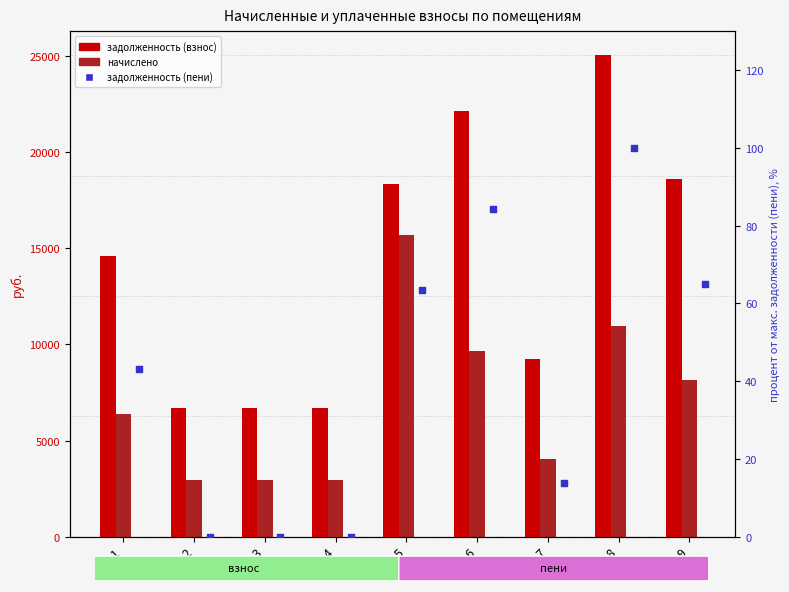

Which series reaches the maximum Y coordinate?

задолженность (взнос)